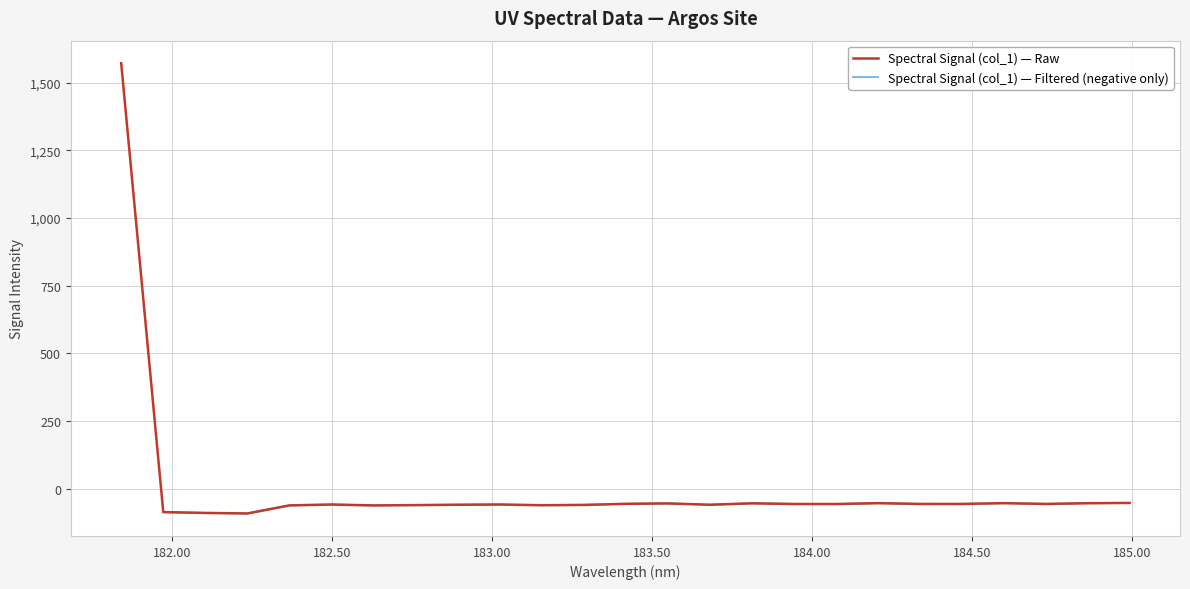

Read the value at 183.2863821962.

-60.6